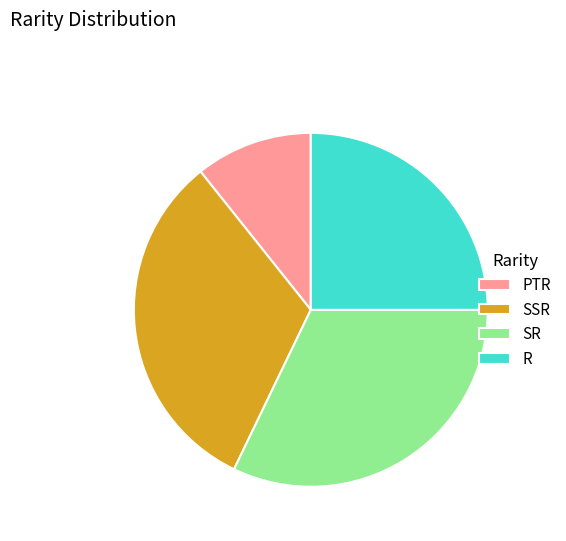

Is there a majority slice in this chart?

No